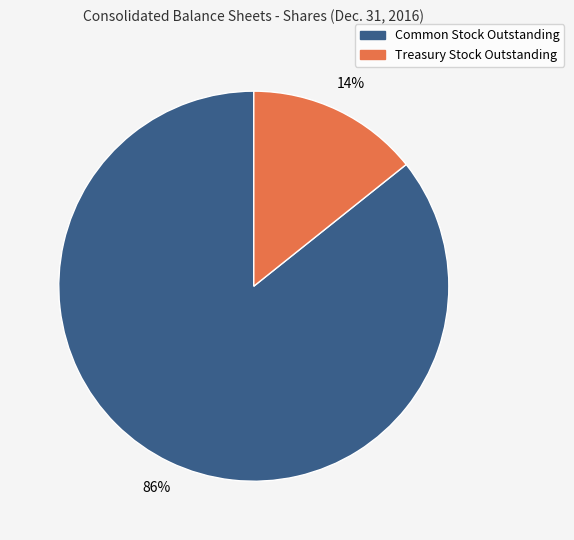

Is it true that Treasury Stock Outstanding is 24% of the pie?

False